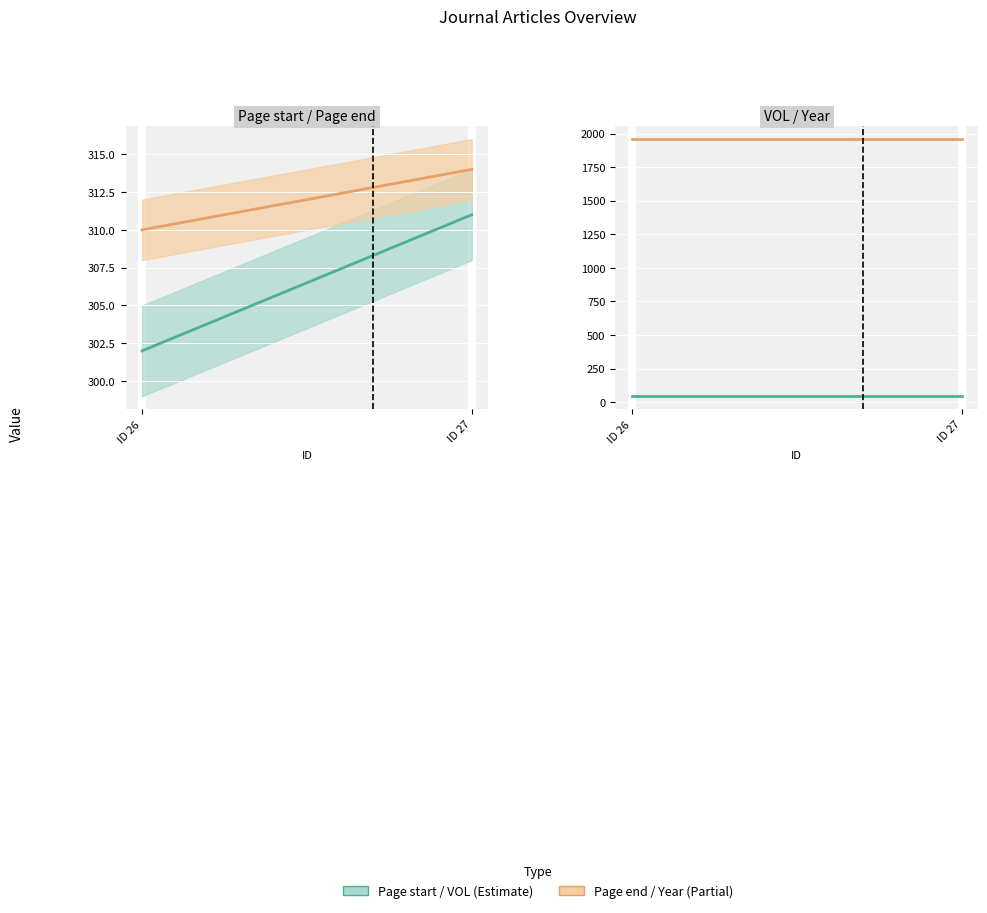

Reading right to left, list all the values displayed in this chart.

Page start: 311	302
Page end: 314	310
VOL: 45	45
Year: 1958	1958